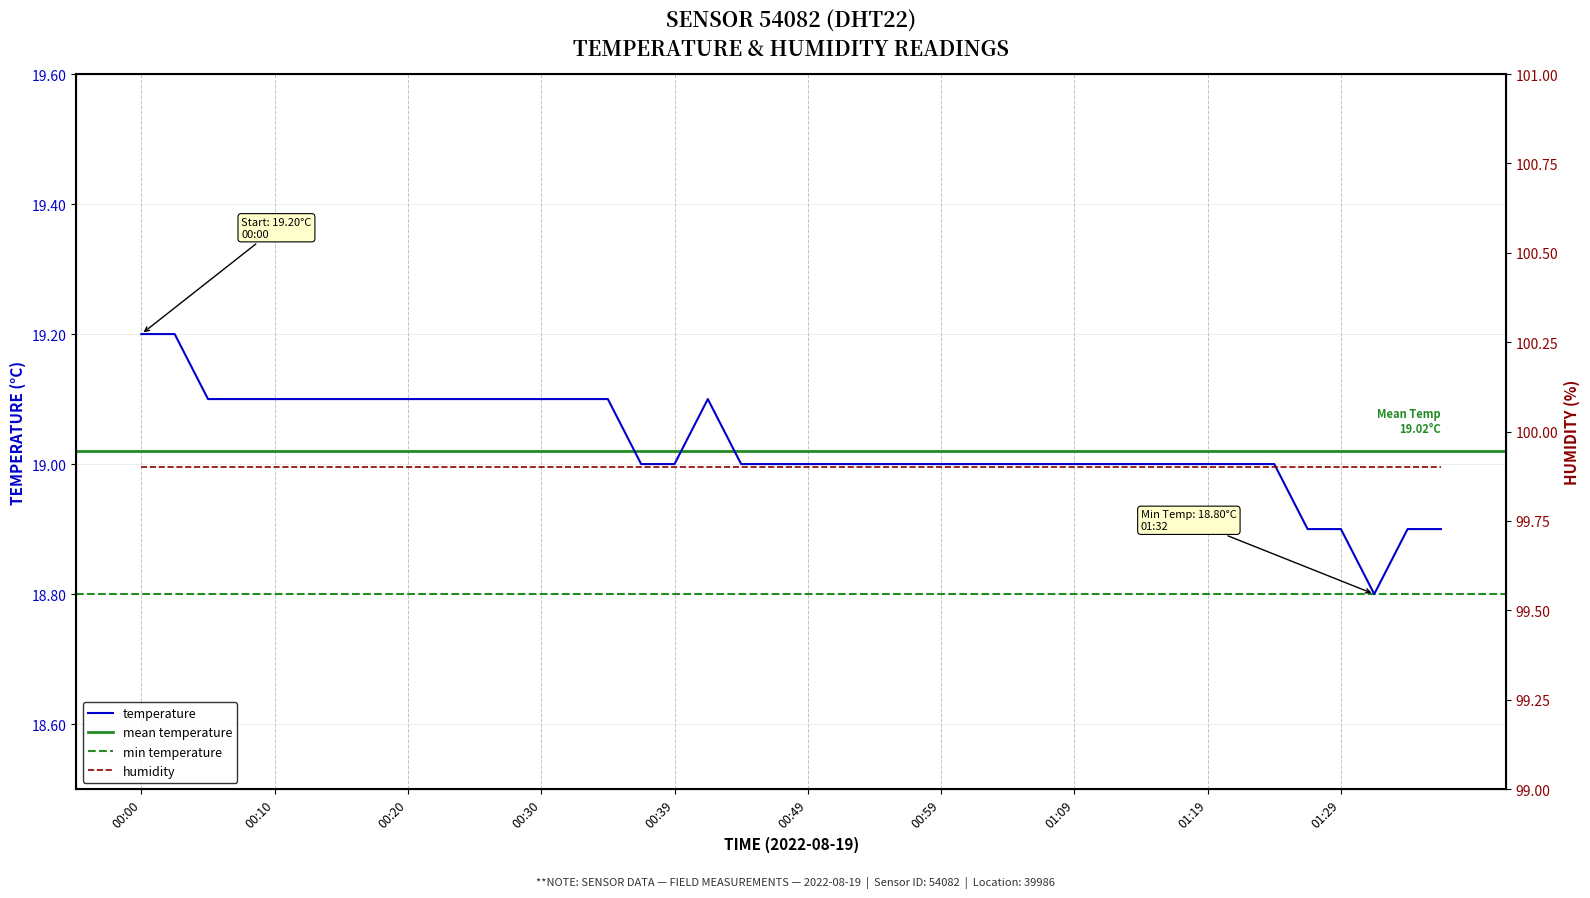

At which category does the chart reach its minimum across all series?

01:32